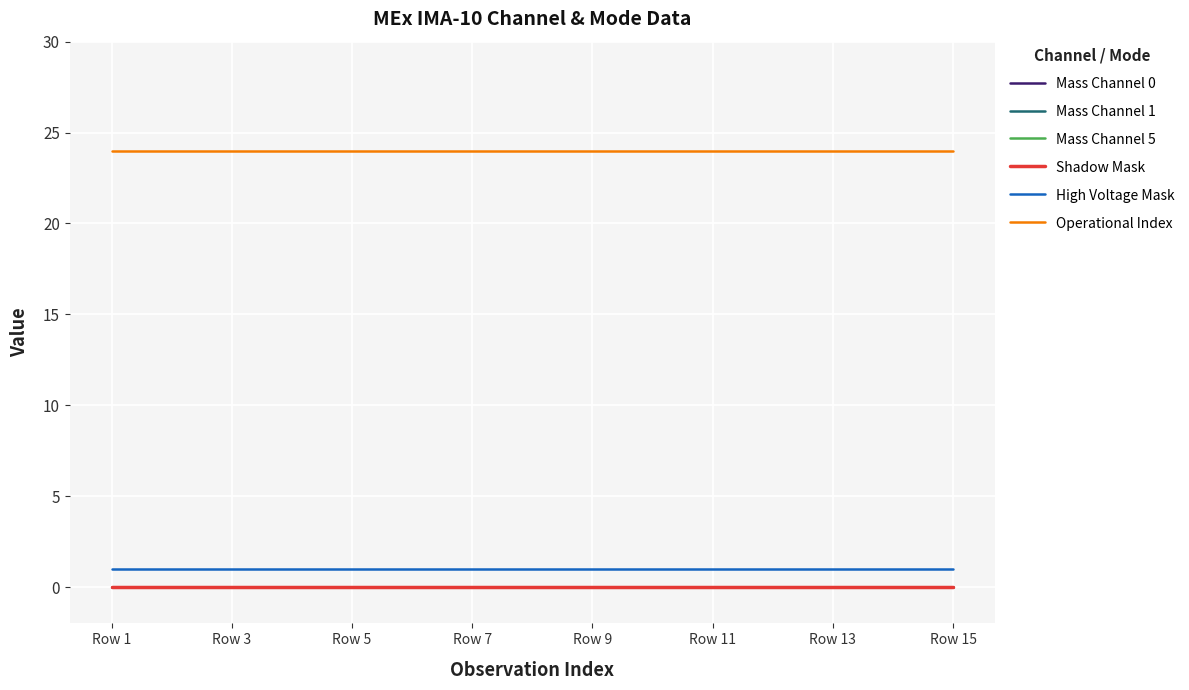

At which category is the sum across all series the highest?

Row 1